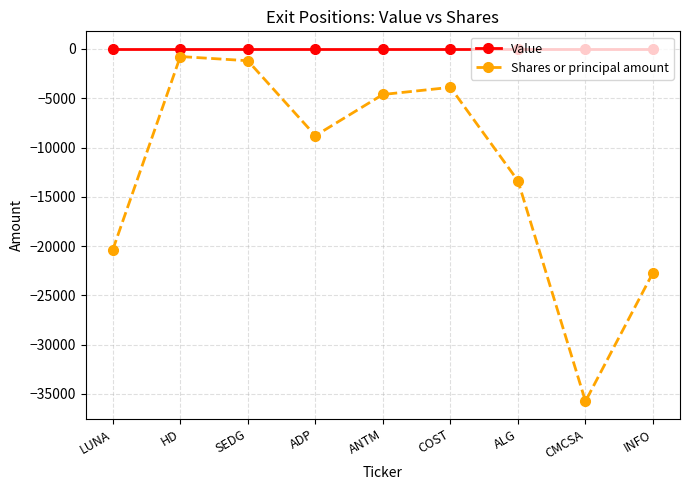

What is the total value across all series at SEDG?

-1196